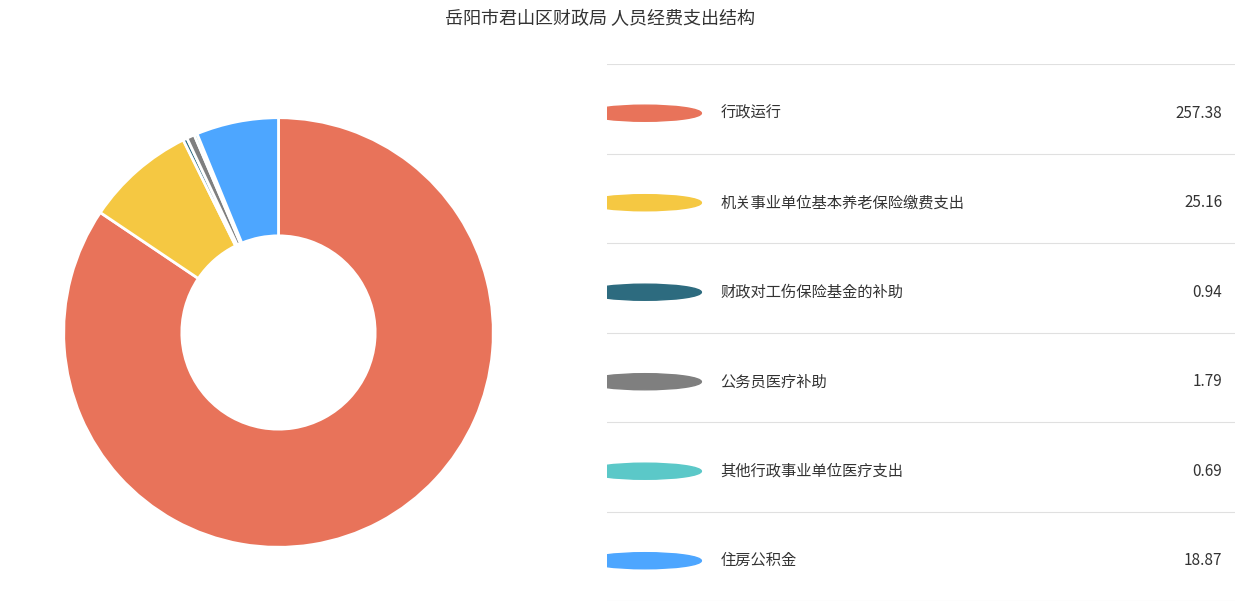

Is there a majority slice in this chart?

Yes